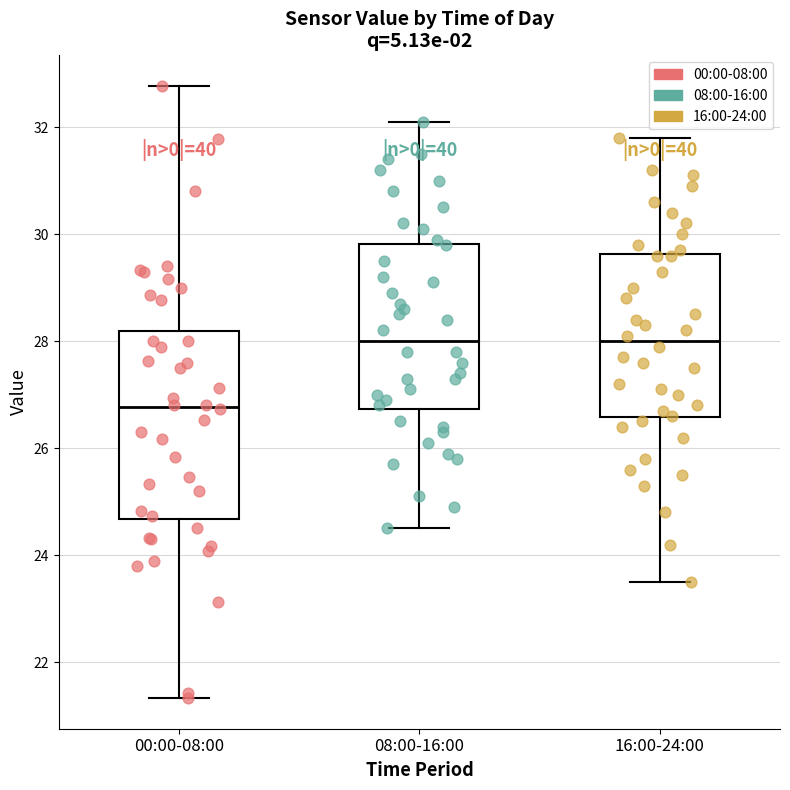

Which box has the lowest median line?

00:00-08:00